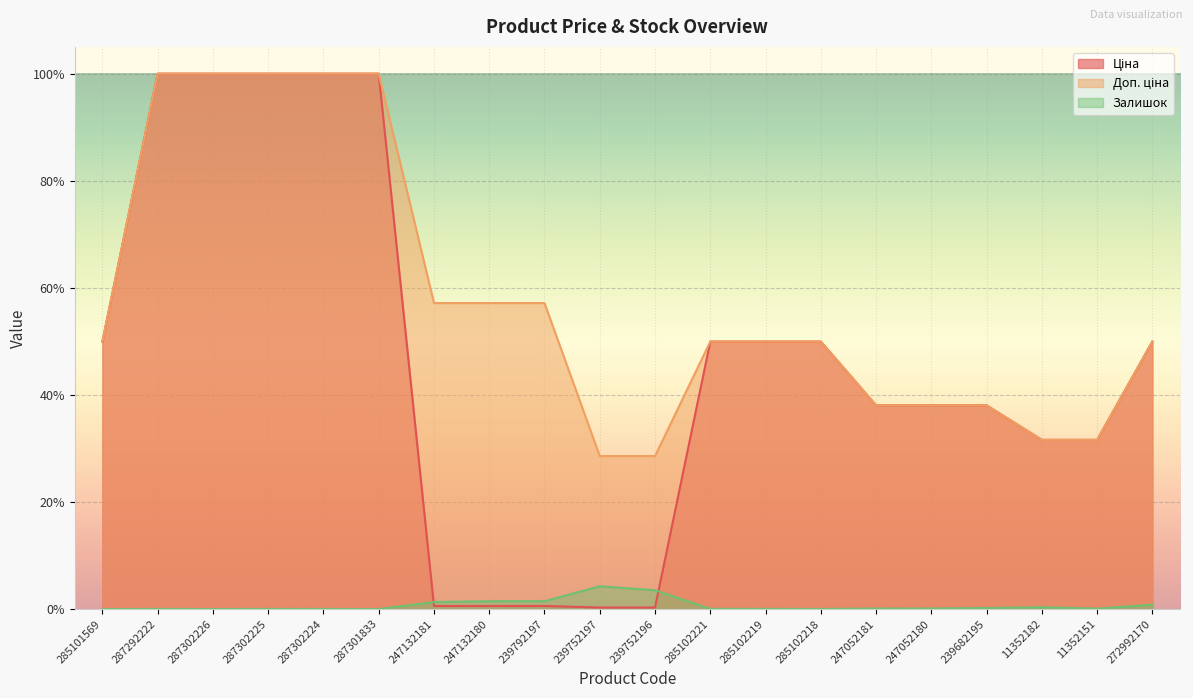

Does the chart display data point markers on the line(s)?

No